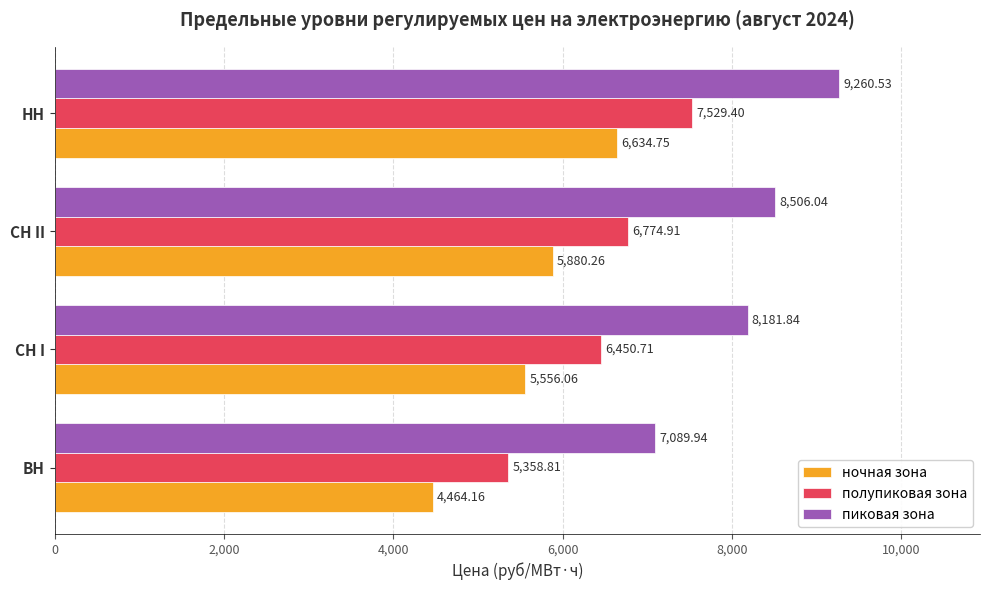

Is the value of ночная зона at НН greater than the value of полупиковая зона at НН?

No